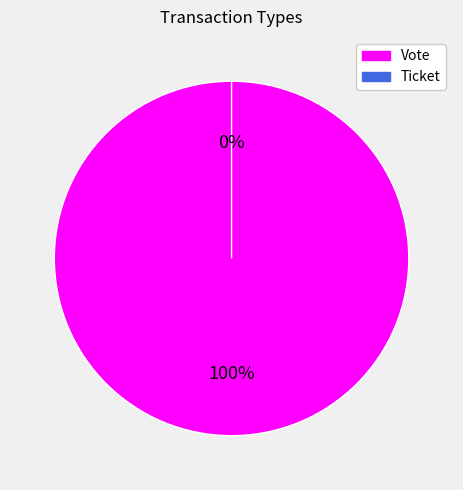

Is it true that Ticket is 1% of the pie?

False